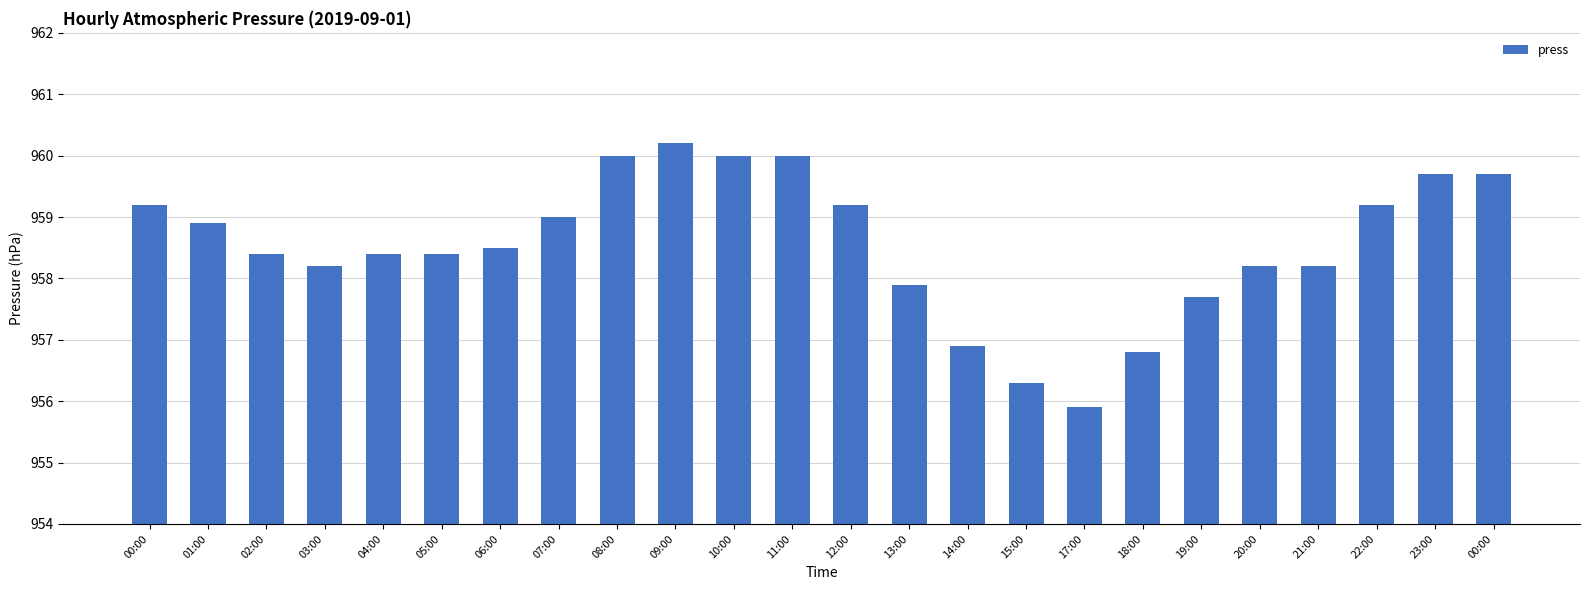

List the labels in order of value, smallest first.

17:00, 15:00, 18:00, 14:00, 19:00, 13:00, 03:00, 20:00, 21:00, 02:00, 04:00, 05:00, 06:00, 01:00, 07:00, 00:00, 12:00, 22:00, 23:00, 00:00, 08:00, 10:00, 11:00, 09:00